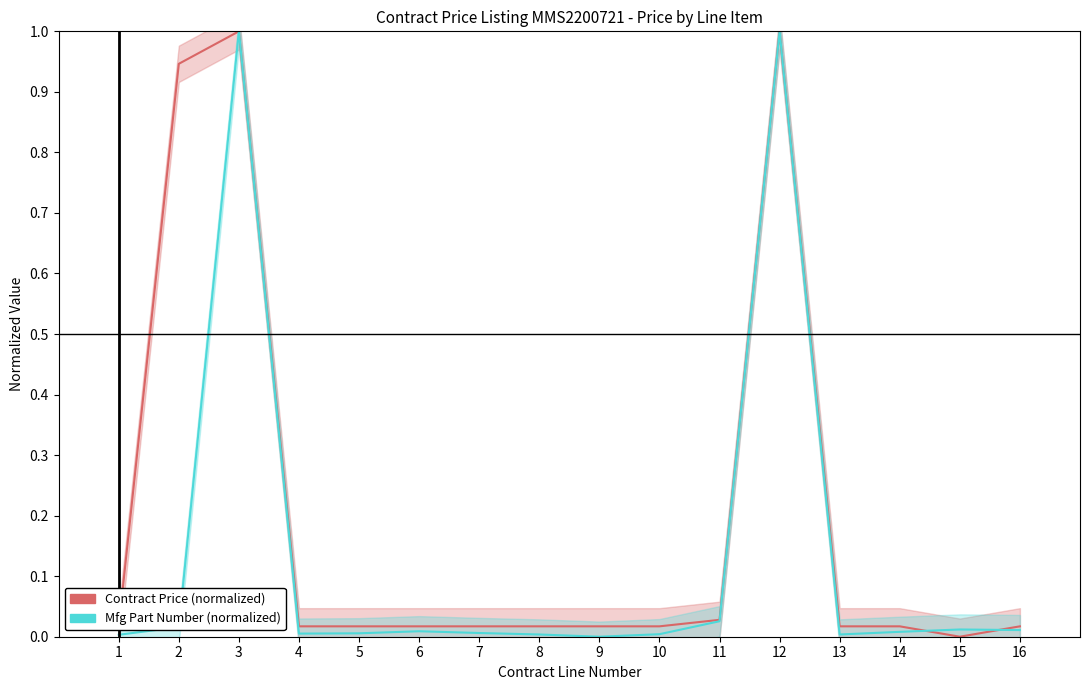

Where is the first local minimum for Contract Price (normalized)?

15